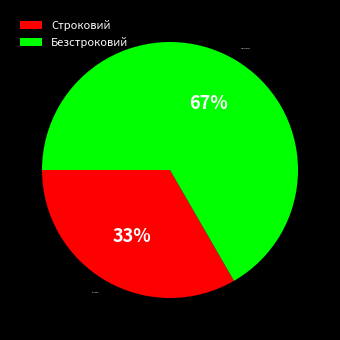

Does Строковий account for over 50% of the chart?

No